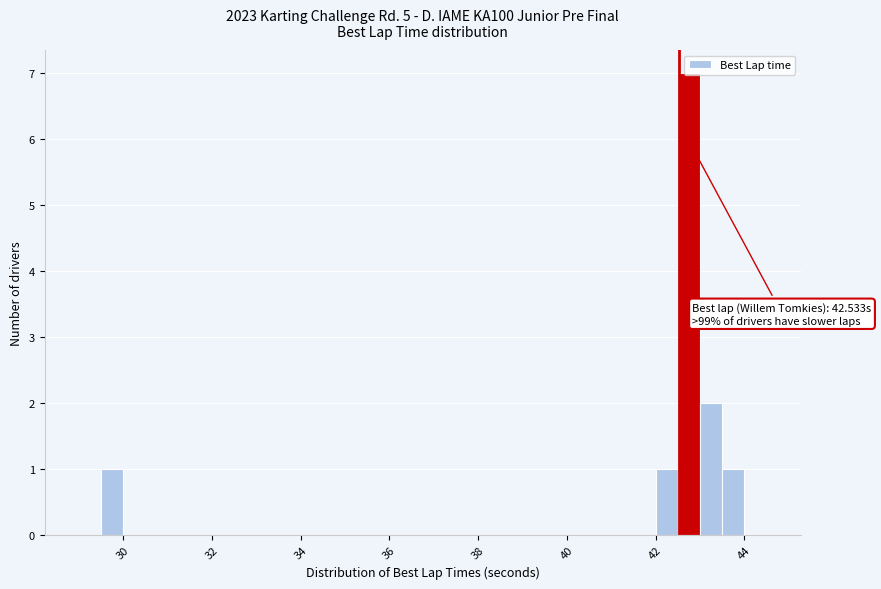

Read against the x-axis, roughly where is the centre of the tallest bar?

42.8